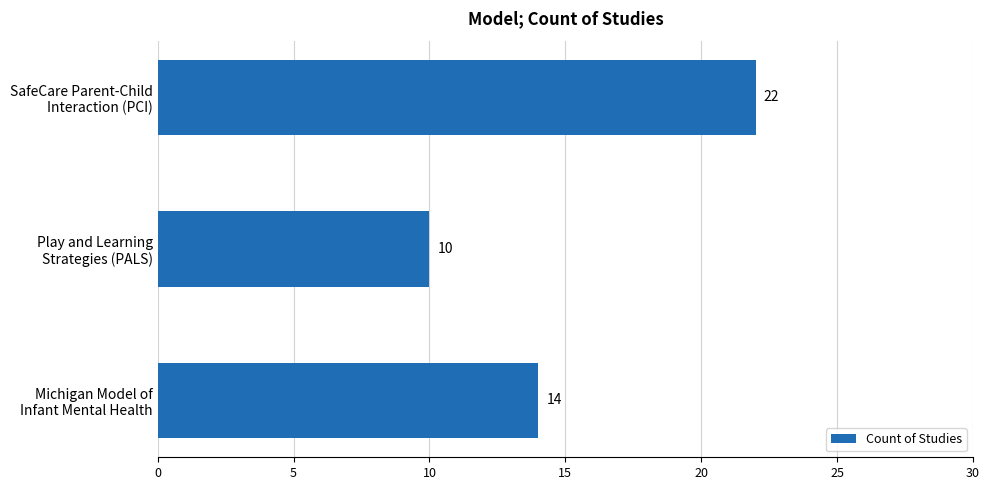

What is the maximum value shown in the chart?

22